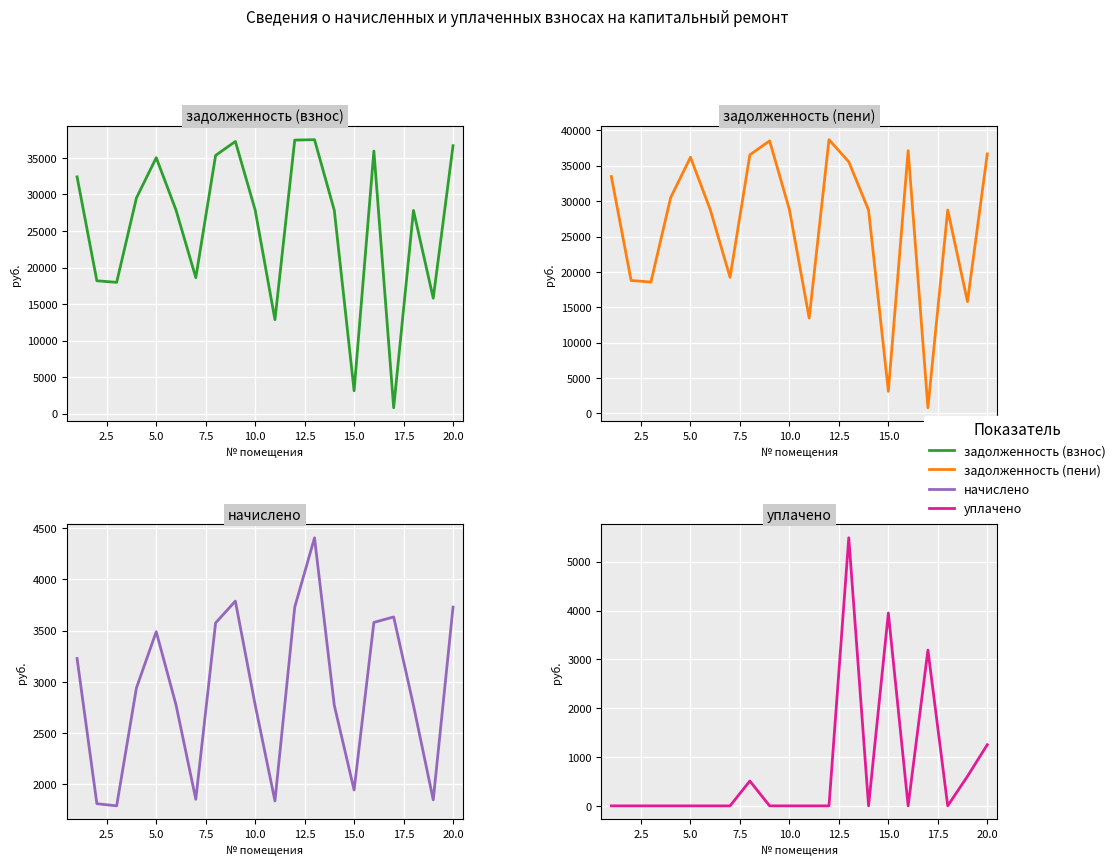

True or false: начислено and задолженность (взнос) intersect in this chart.

True